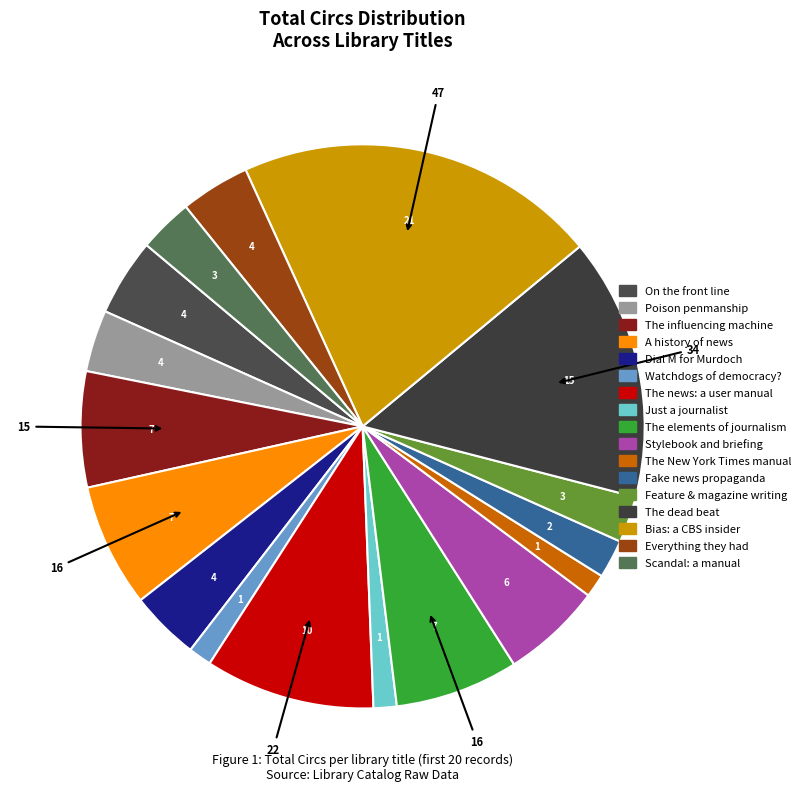

Which category has the biggest portion of the pie?

Bias: a CBS insider